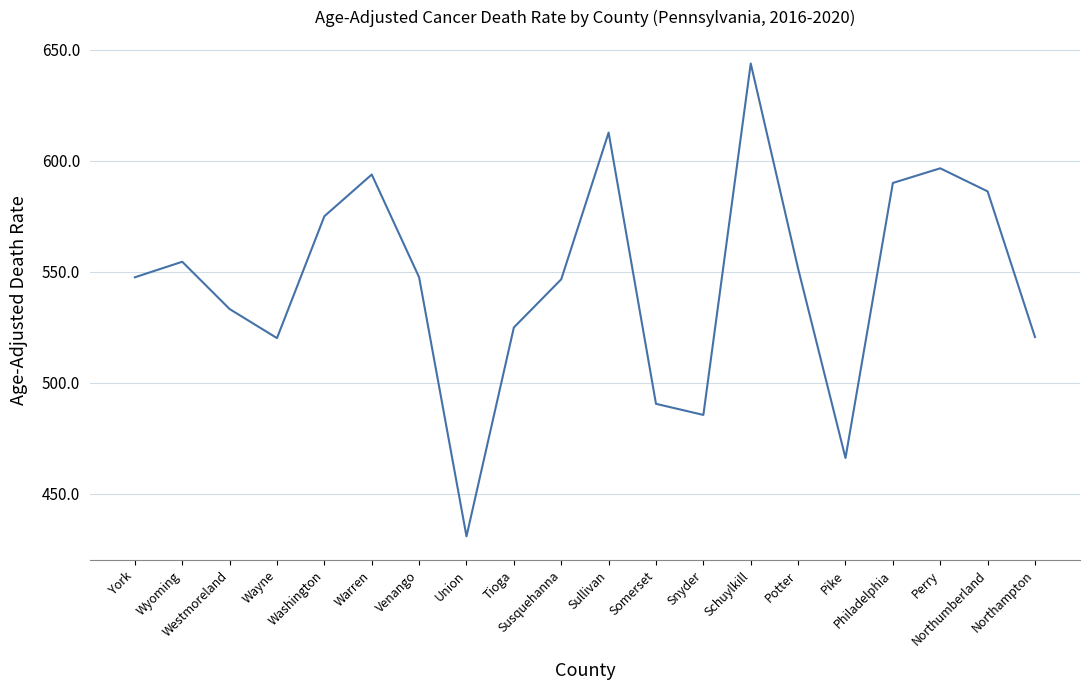

What is the sum of all values?

10915.3